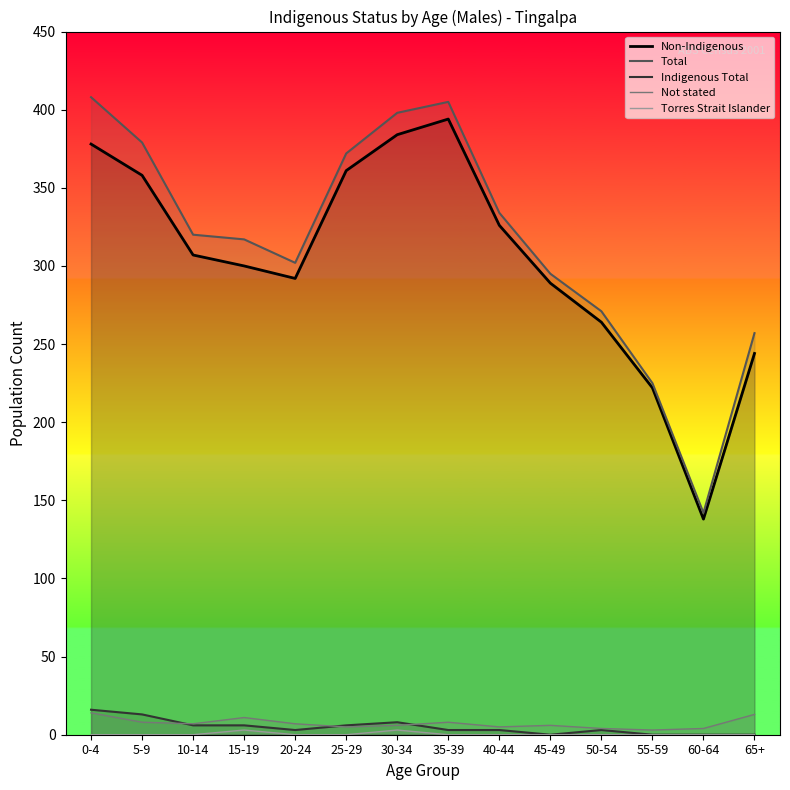

Reading right to left, list all the values displayed in this chart.

Non-Indigenous: 65+=244	60-64=138	55-59=222	50-54=264	45-49=289	40-44=326	35-39=394	30-34=384	25-29=361	20-24=292	15-19=300	10-14=307	5-9=358	0-4=378
Total: 65+=257	60-64=142	55-59=225	50-54=271	45-49=295	40-44=334	35-39=405	30-34=398	25-29=372	20-24=302	15-19=317	10-14=320	5-9=379	0-4=408
Indigenous Total: 65+=0	60-64=0	55-59=0	50-54=3	45-49=0	40-44=3	35-39=3	30-34=8	25-29=6	20-24=3	15-19=6	10-14=6	5-9=13	0-4=16
Not stated: 65+=13	60-64=4	55-59=3	50-54=4	45-49=6	40-44=5	35-39=8	30-34=6	25-29=5	20-24=7	15-19=11	10-14=7	5-9=8	0-4=14
Torres Strait Islander: 65+=0	60-64=0	55-59=0	50-54=0	45-49=0	40-44=0	35-39=0	30-34=3	25-29=0	20-24=0	15-19=3	10-14=0	5-9=0	0-4=0